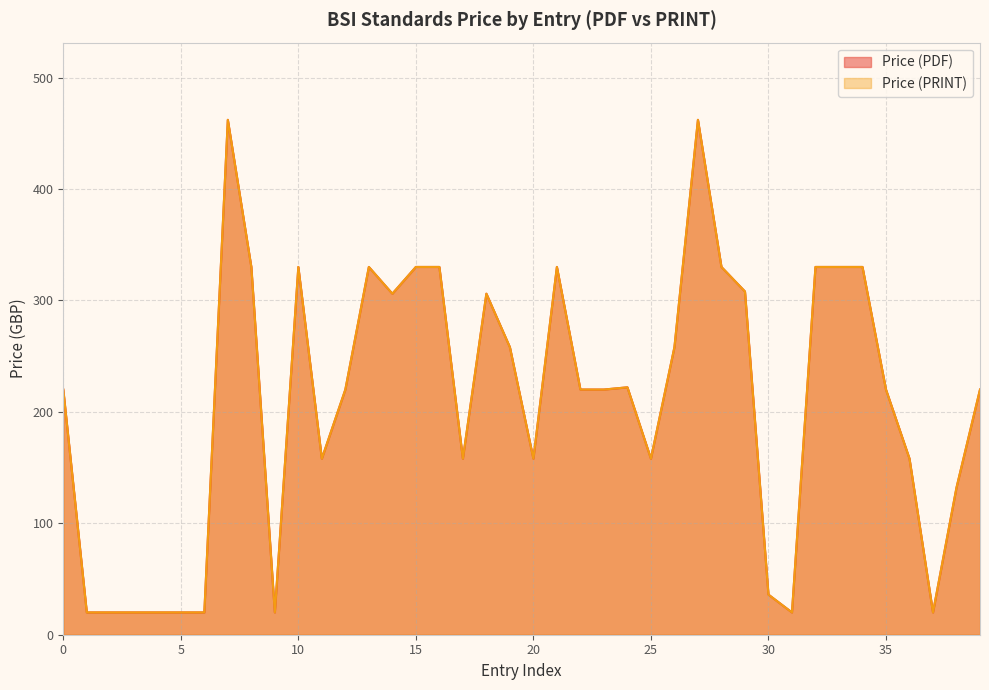

At 2025, list the series in order from smallest to largest.

Price (PDF), Price (PRINT)